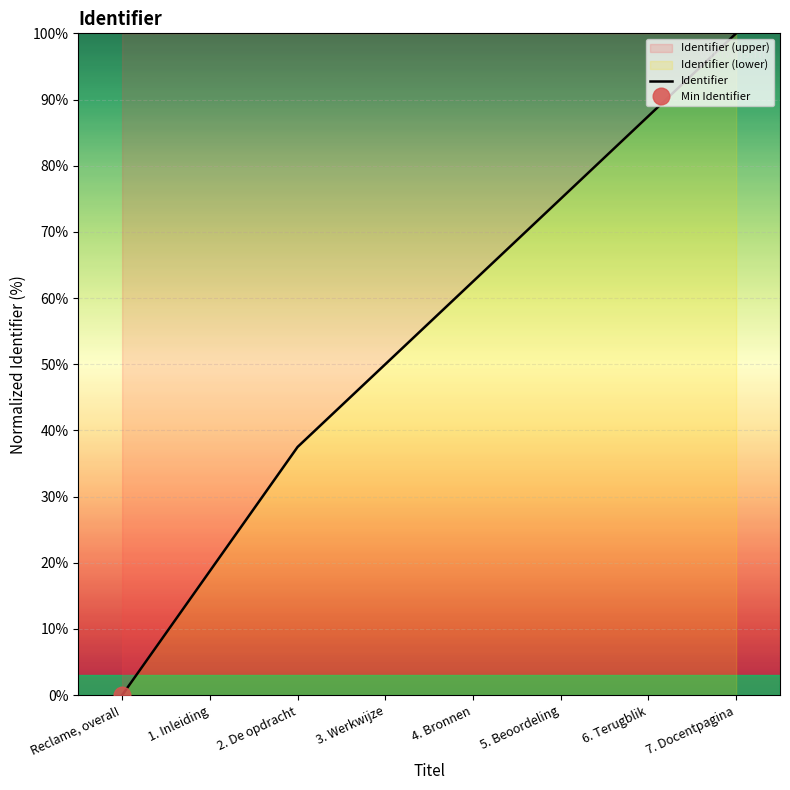

The chart shows a value of 20.5 at 5. Beoordeling. True or false?

False